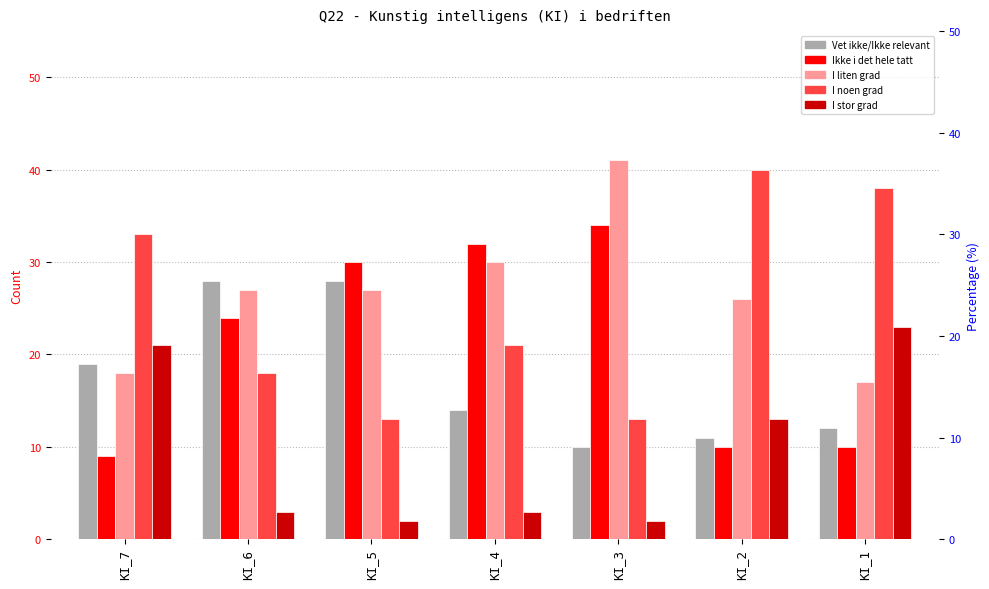

What is the approximate value of I noen grad at KI_3?

13